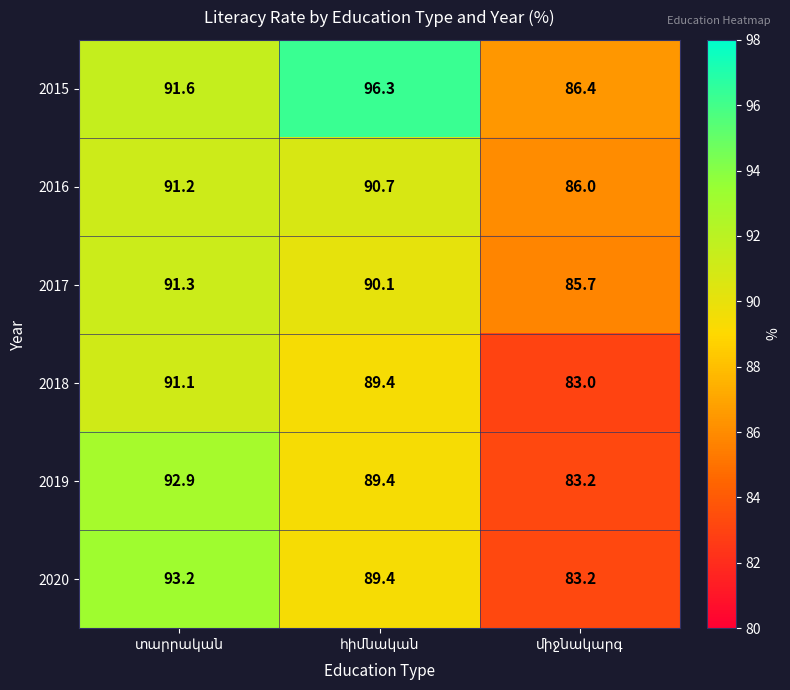

Which series has the largest total across all categories?

2015